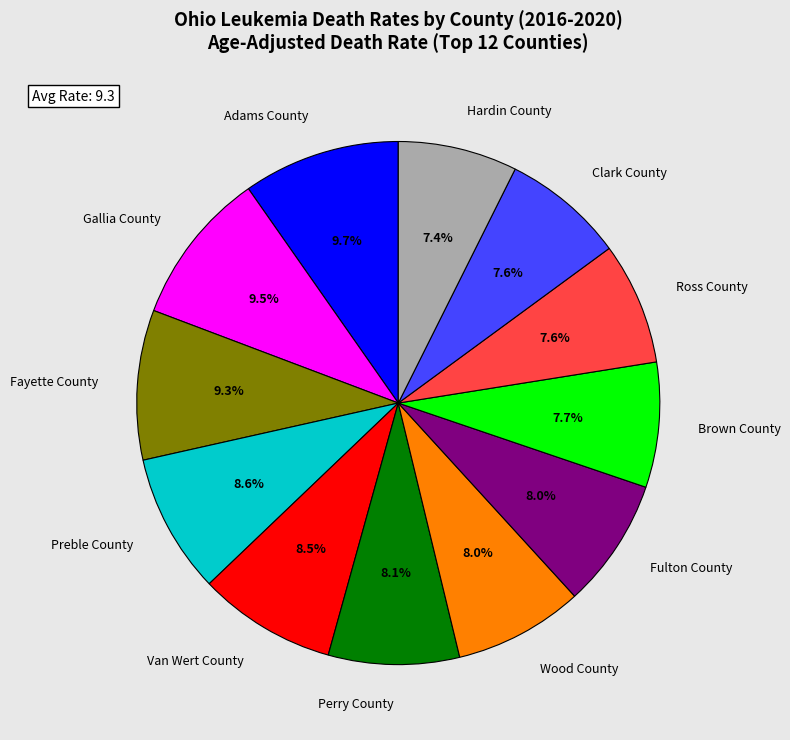

Is it true that Hardin County is 7% of the pie?

True